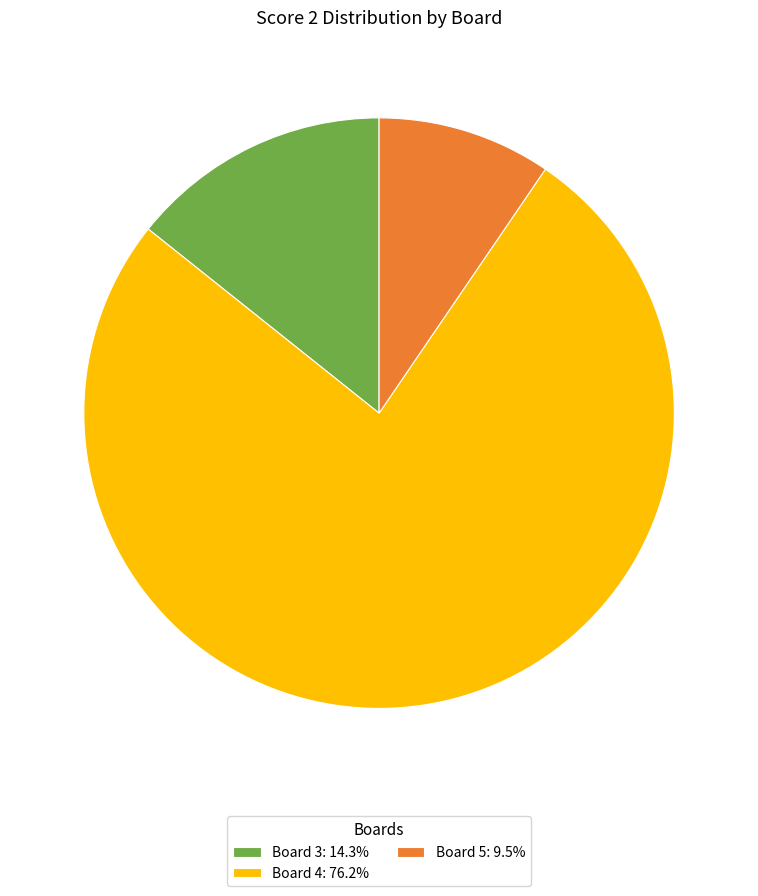

Do Board 4: 76.2% and Board 5: 9.5% together represent more than half of the pie?

Yes